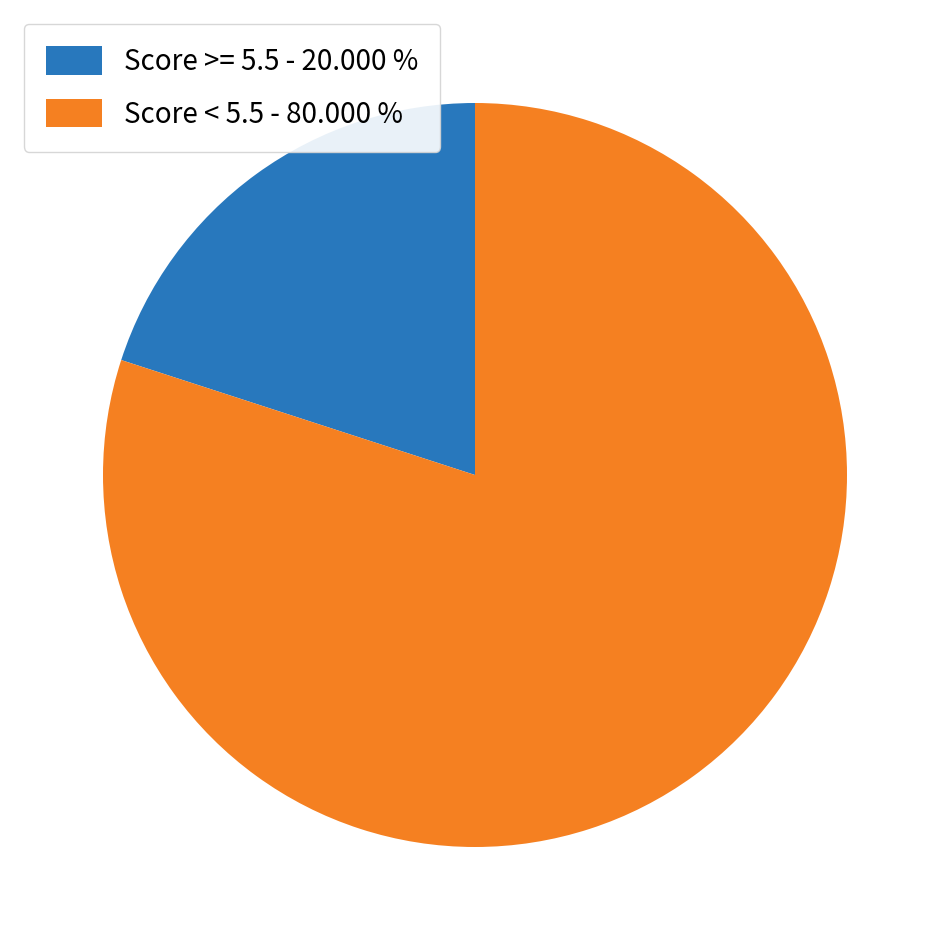

How many segments does this pie chart have?

2